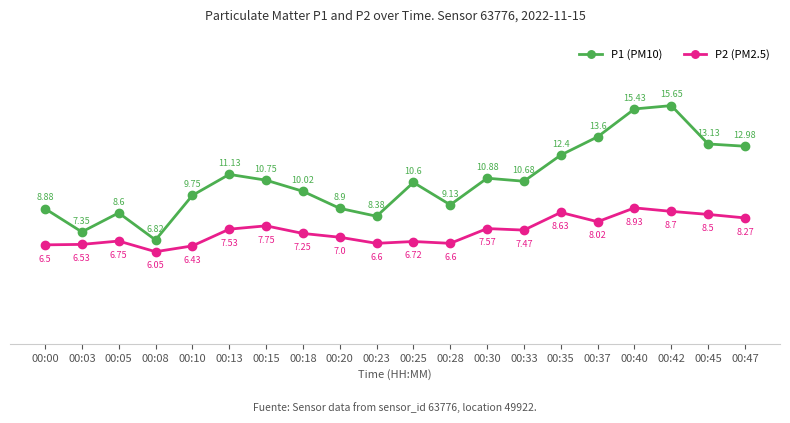

True or false: P1 (PM10) and P2 (PM2.5) cross at least once.

False